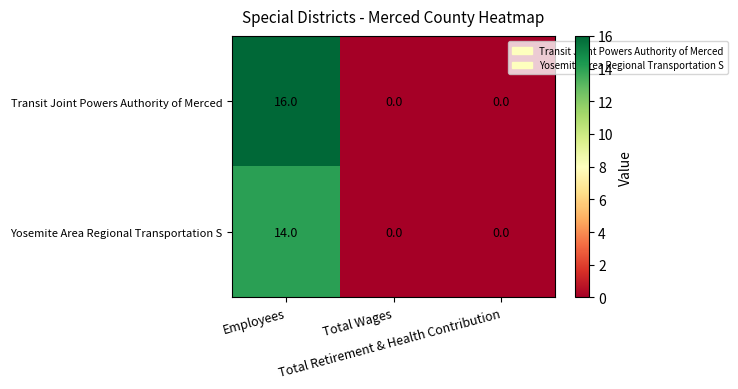

Rank the series by their average value, from lowest to highest.

Yosemite Area Regional Transportation S, Transit Joint Powers Authority of Merced